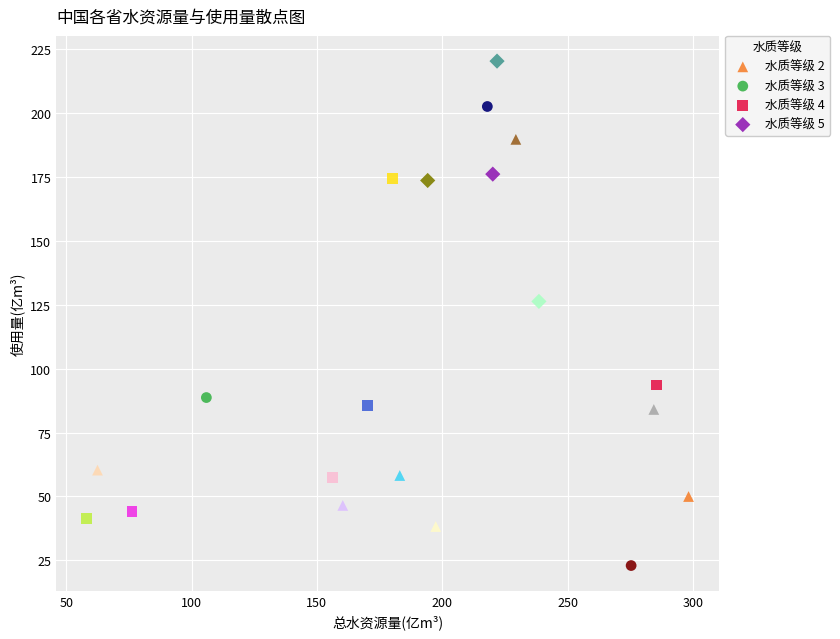

Which series contains the lowest Y value?

水质等级 3